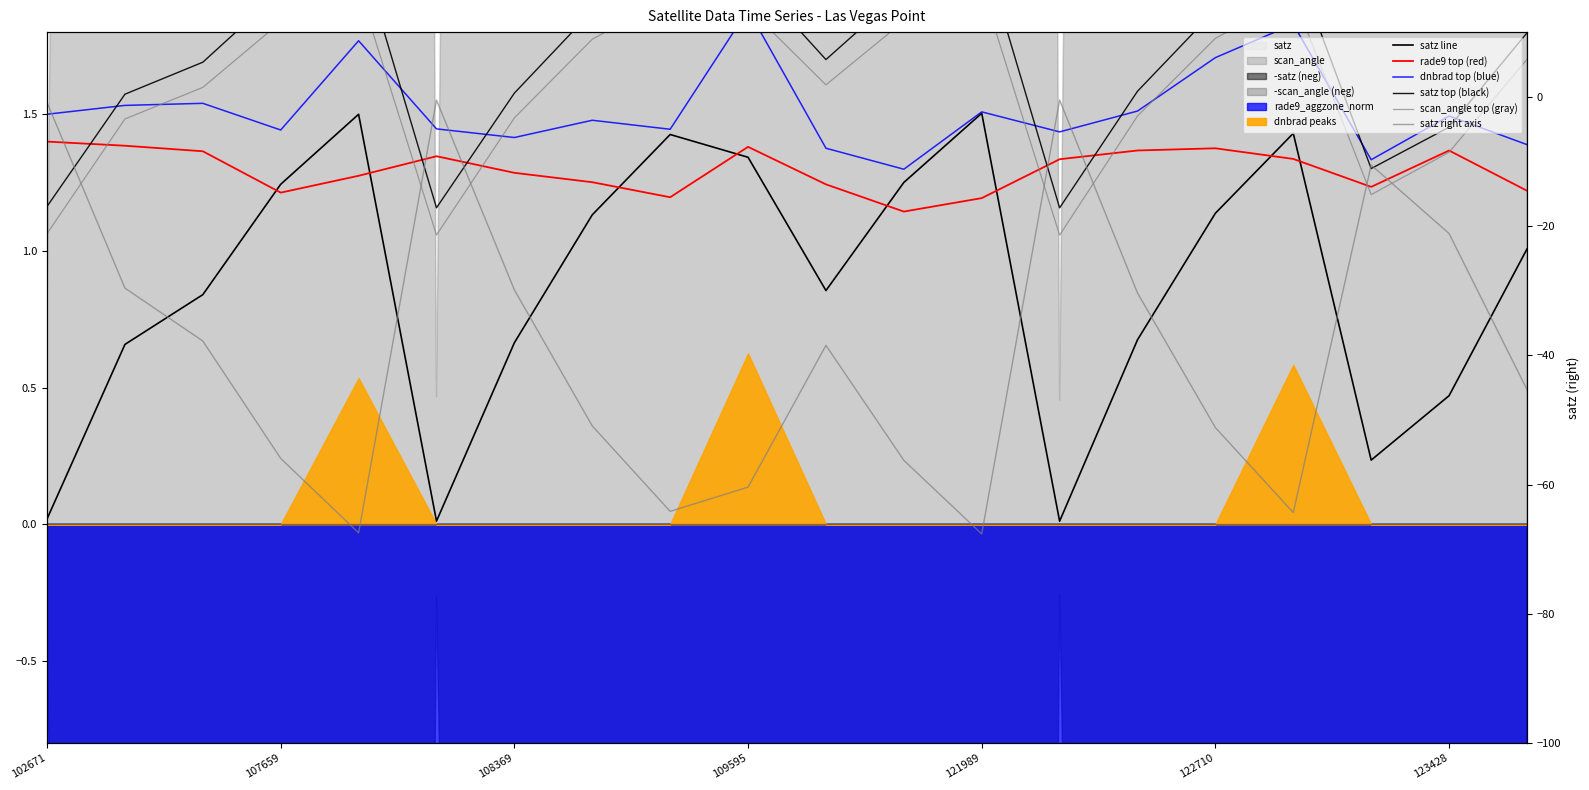

List the series in order of their peak value, lowest first.

satz right axis, rade9 top (red), satz line, dnbrad top (blue), scan_angle top (gray), satz top (black)